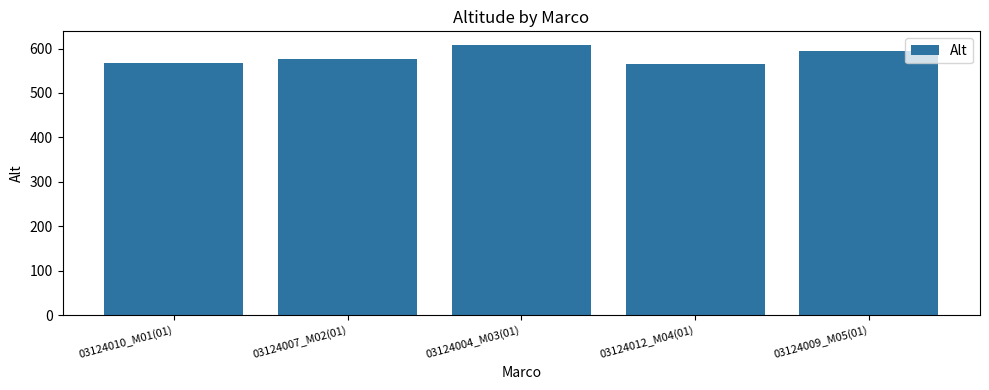

What is the difference between the values at 03124007_M02(01) and 03124012_M04(01)?

12.3